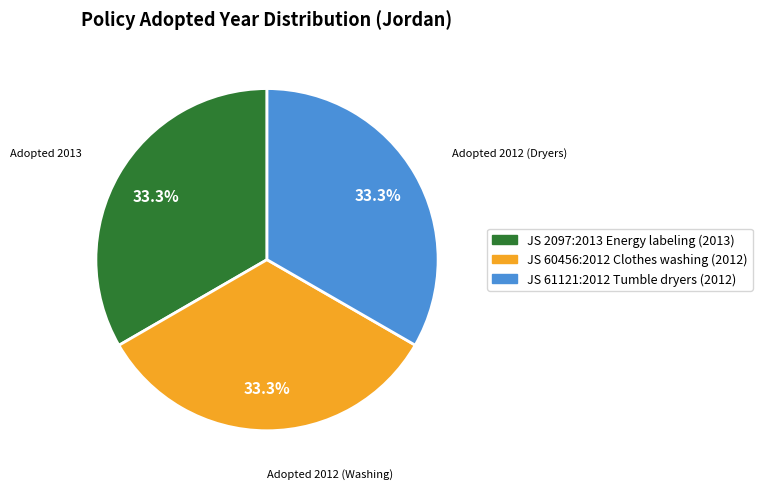

How many slices are in this pie chart?

3